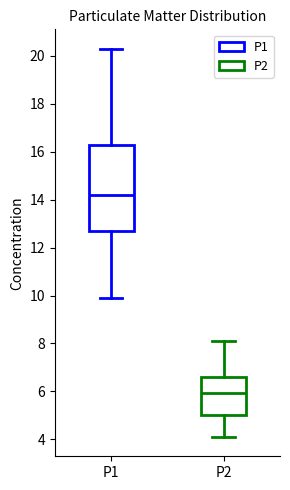

Reading left to right, transcribe this box plot: for each box, give where its median line is, the range the box spans, and where its two whiskers end, as read against the y-axis. The values are not printed on the chart, so give them approximately, as read against the axis.

P1: median 14.2, box 12.8 to 16.4, whiskers 10.0 to 20.4
P2: median 6.0, box 5.0 to 6.6, whiskers 4.2 to 8.2